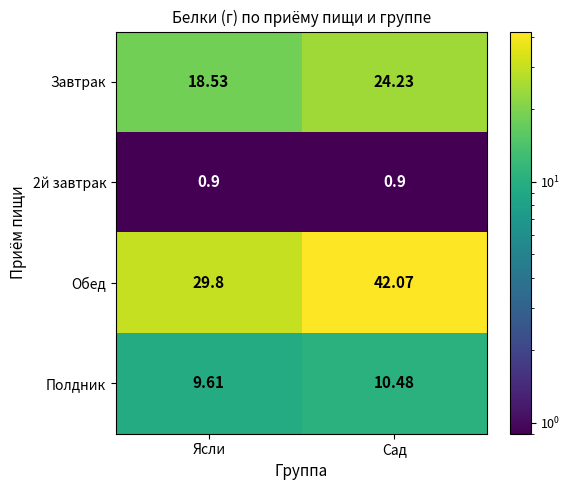

Which series has the widest spread of values?

Обед